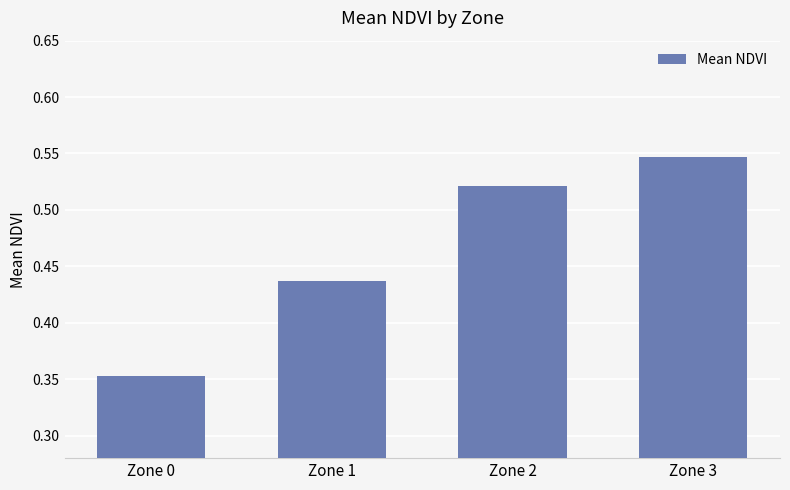

Which category has the lowest value across all series?

Zone 0